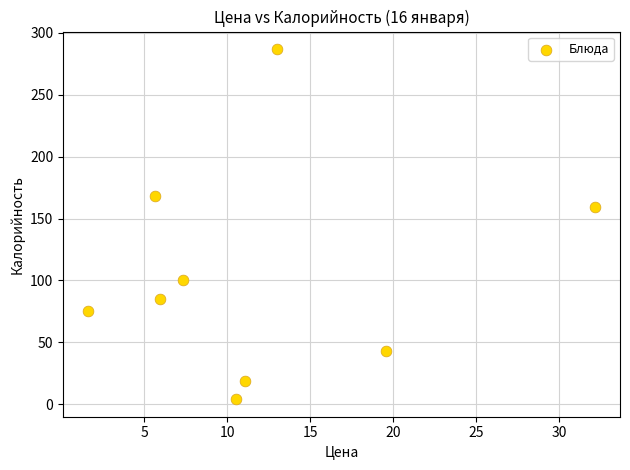

What is the range of Y values (max minus min)?

283